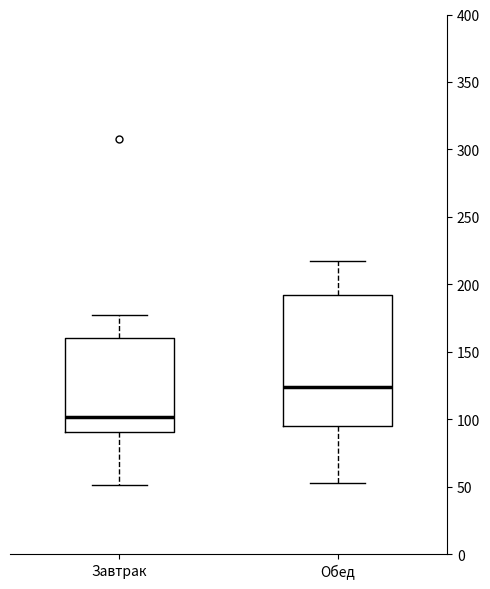

Which box's median line is the lowest?

Завтрак